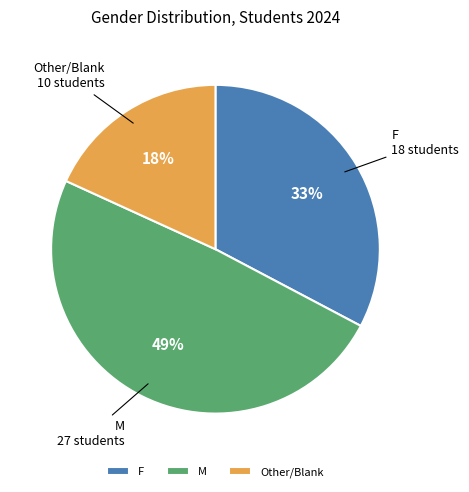

What is the ratio of the value at M to the value at F?

1.5